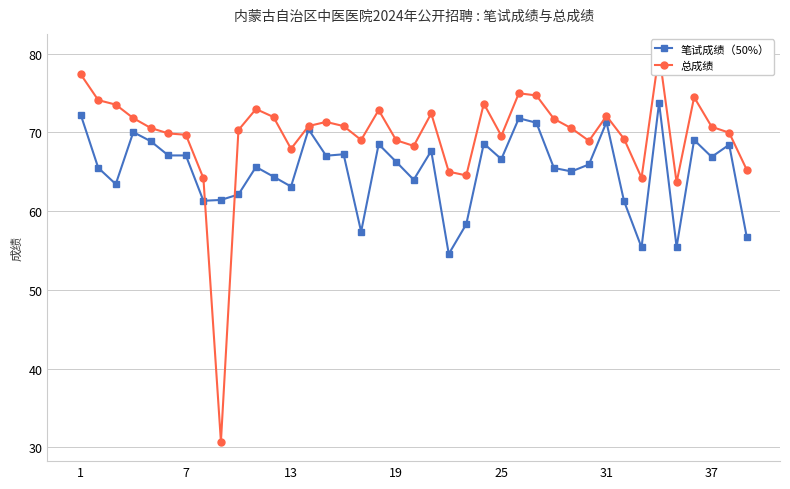

Which series has the largest total across all categories?

总成绩